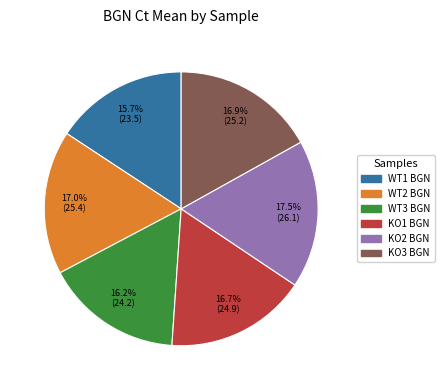

To the nearest percent, what is the difference between the KO1 BGN and WT1 BGN slice percentages?

1%